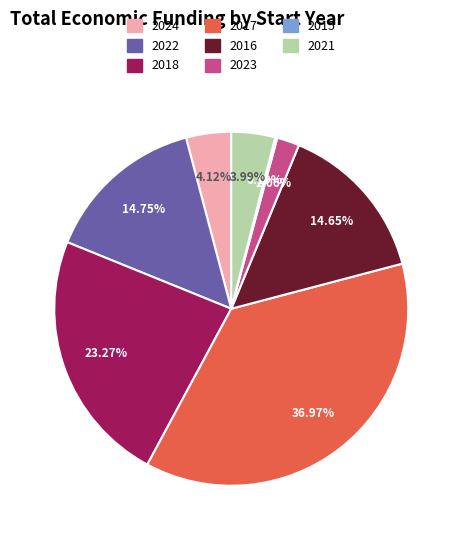

Is 2023 the majority of the pie?

No